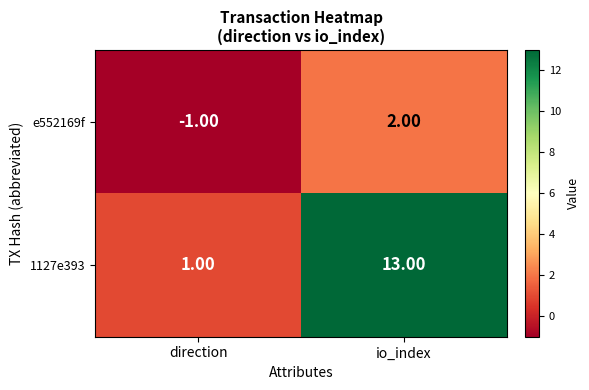

At which category does the chart reach its peak across all series?

io_index